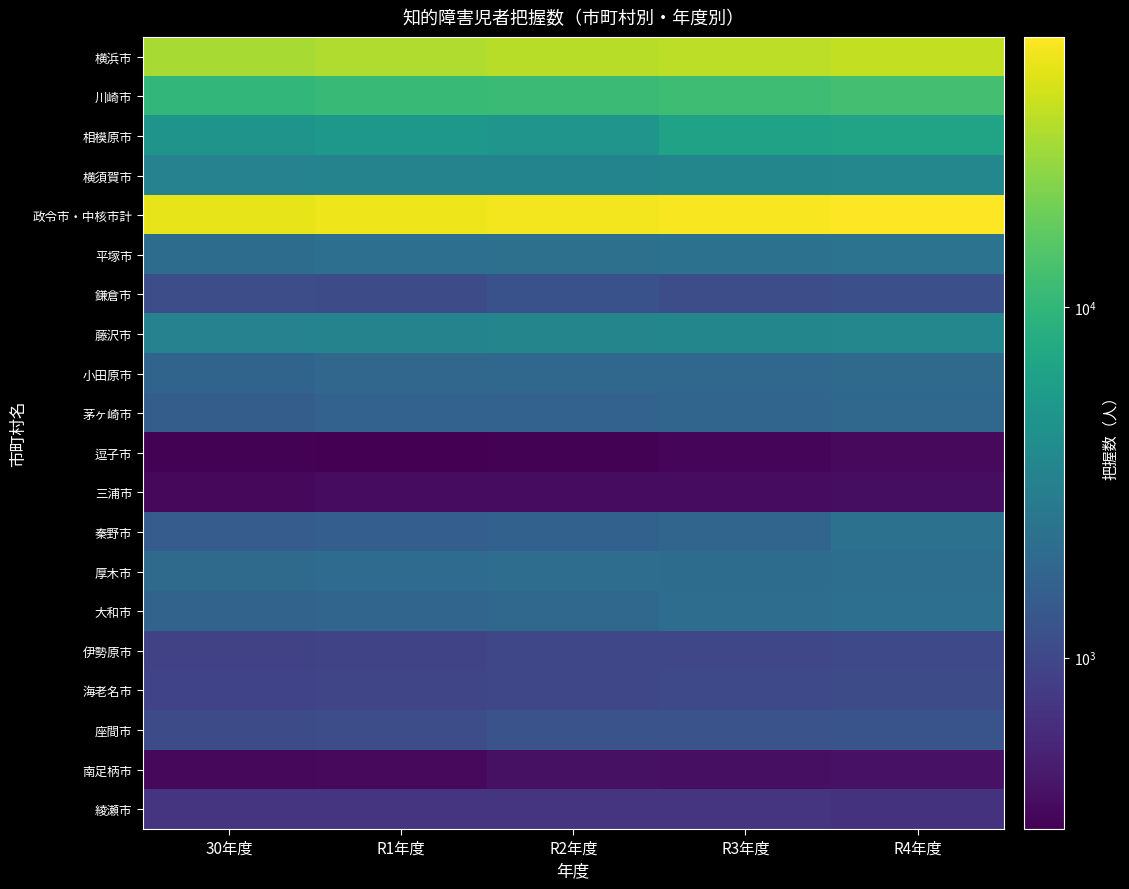

Reading left to right, what are all the values shown in this chart?

横浜市: 30年度=29969	R1年度=32038	R2年度=33987	R3年度=34859	R4年度=36283
川崎市: 30年度=10259	R1年度=10775	R2年度=11220	R3年度=11667	R4年度=12406
相模原市: 30年度=4790	R1年度=5158	R2年度=4929	R3年度=6520	R4年度=6810
横須賀市: 30年度=3267	R1年度=3336	R2年度=3414	R3年度=3555	R4年度=3596
政令市・中核市計: 30年度=48285	R1年度=51307	R2年度=53550	R3年度=56601	R4年度=59095
平塚市: 30年度=2041	R1年度=2150	R2年度=2209	R3年度=2301	R4年度=2356
鎌倉市: 30年度=1105	R1年度=1080	R2年度=1204	R3年度=1100	R4年度=1148
藤沢市: 30年度=3230	R1年度=3347	R2年度=3456	R3年度=3508	R4年度=3609
小田原市: 30年度=1727	R1年度=1794	R2年度=1862	R3年度=1886	R4年度=1967
茅ヶ崎市: 30年度=1519	R1年度=1676	R2年度=1679	R3年度=1781	R4年度=1835
逗子市: 30年度=331	R1年度=324	R2年度=333	R3年度=346	R4年度=372
三浦市: 30年度=365	R1年度=383	R2年度=389	R3年度=382	R4年度=390
秦野市: 30年度=1464	R1年度=1549	R2年度=1617	R3年度=1762	R4年度=2317
厚木市: 30年度=1949	R1年度=1988	R2年度=2065	R3年度=2046	R4年度=2140
大和市: 30年度=1707	R1年度=1788	R2年度=1847	R3年度=2088	R4年度=2183
伊勢原市: 30年度=903	R1年度=940	R2年度=972	R3年度=983	R4年度=1028
海老名市: 30年度=927	R1年度=958	R2年度=979	R3年度=1028	R4年度=1079
座間市: 30年度=1062	R1年度=1116	R2年度=1222	R3年度=1238	R4年度=1251
南足柄市: 30年度=360	R1年度=368	R2年度=409	R3年度=404	R4年度=420
綾瀬市: 30年度=702	R1年度=713	R2年度=721	R3年度=702	R4年度=699